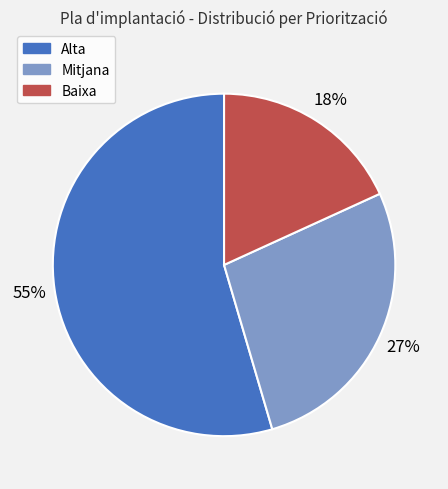

Is it true that Baixa is 18% of the pie?

True